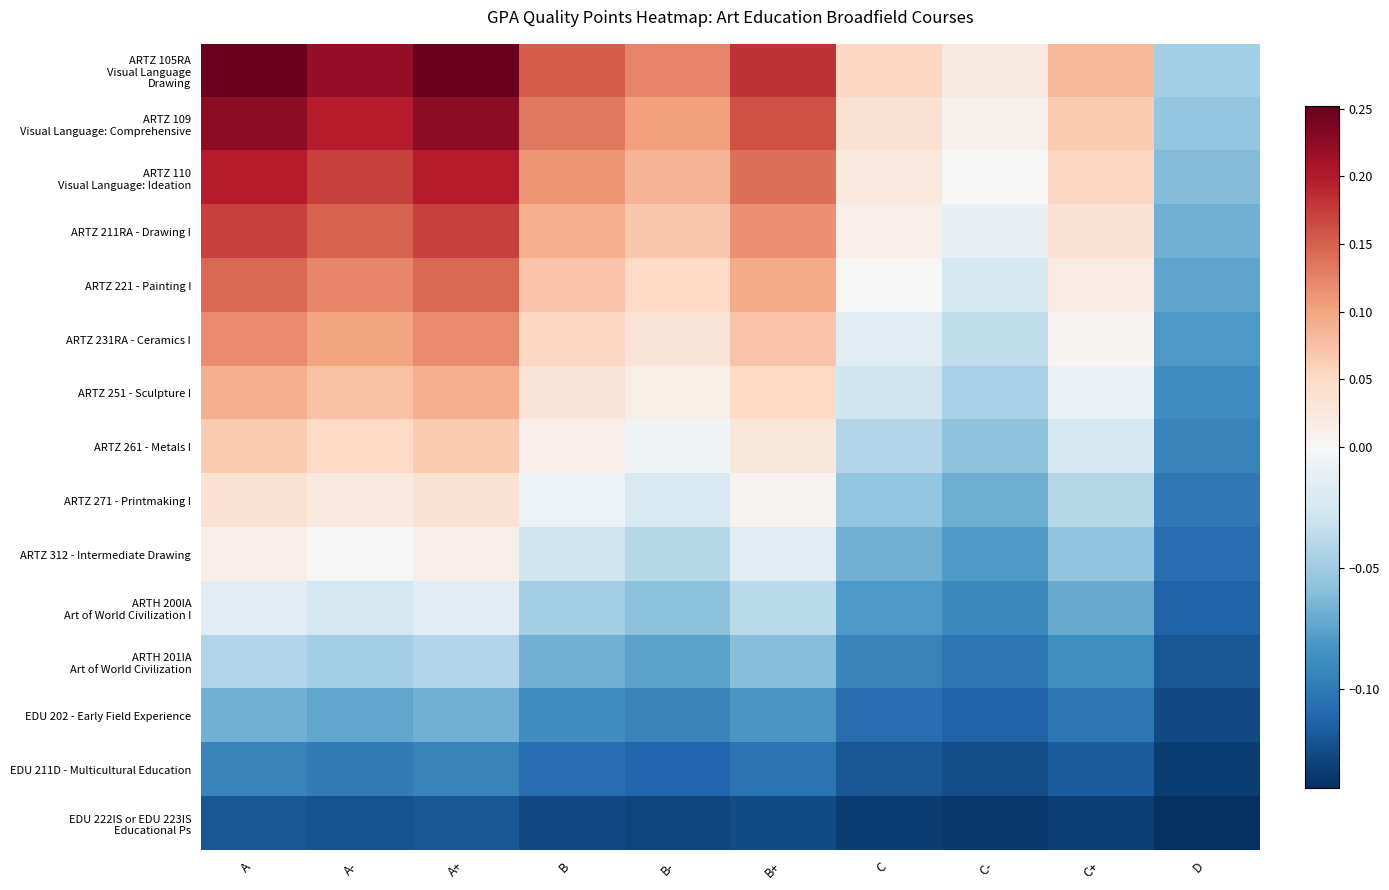

Between A and D, which is larger?

A